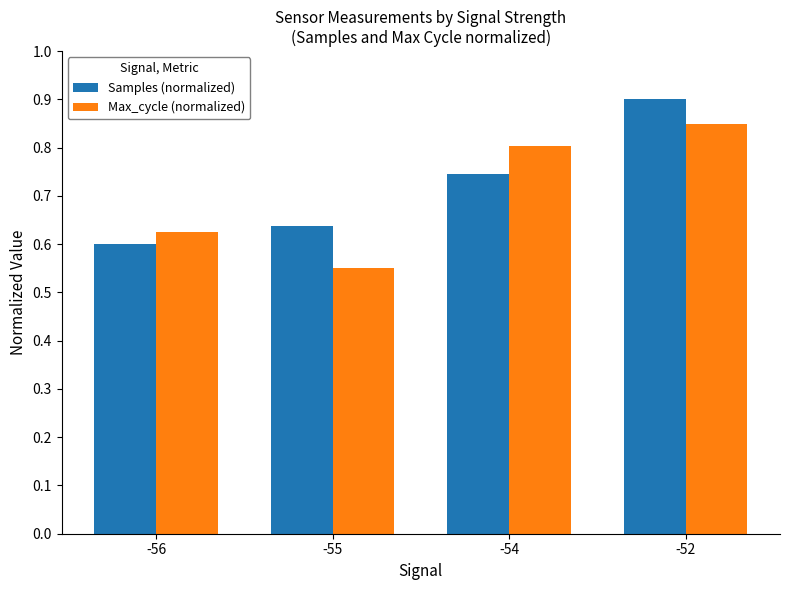

Is the value of Samples (normalized) at -56 greater than the value of Max_cycle (normalized) at -55?

Yes